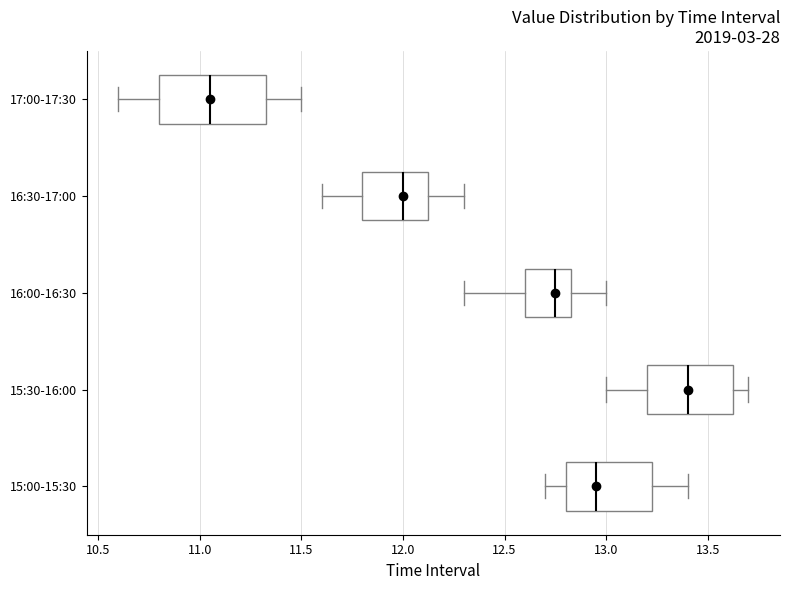

Which box has the furthest to the left median line?

17:00-17:30